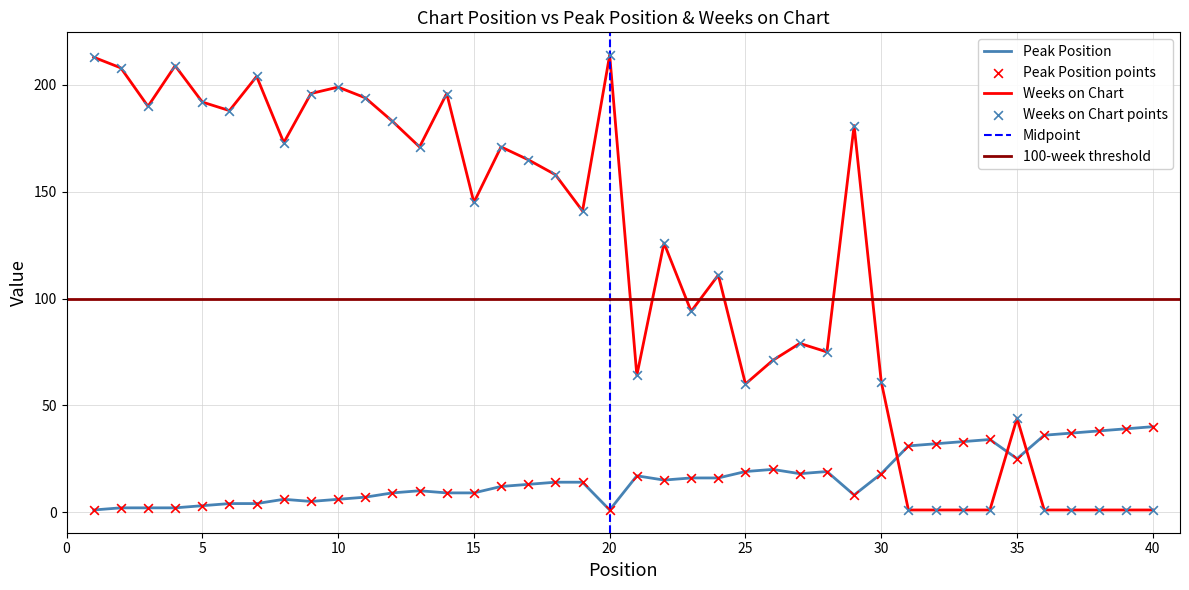

Is the value of Peak Position at 12 greater than the value of Weeks on Chart at 18?

No